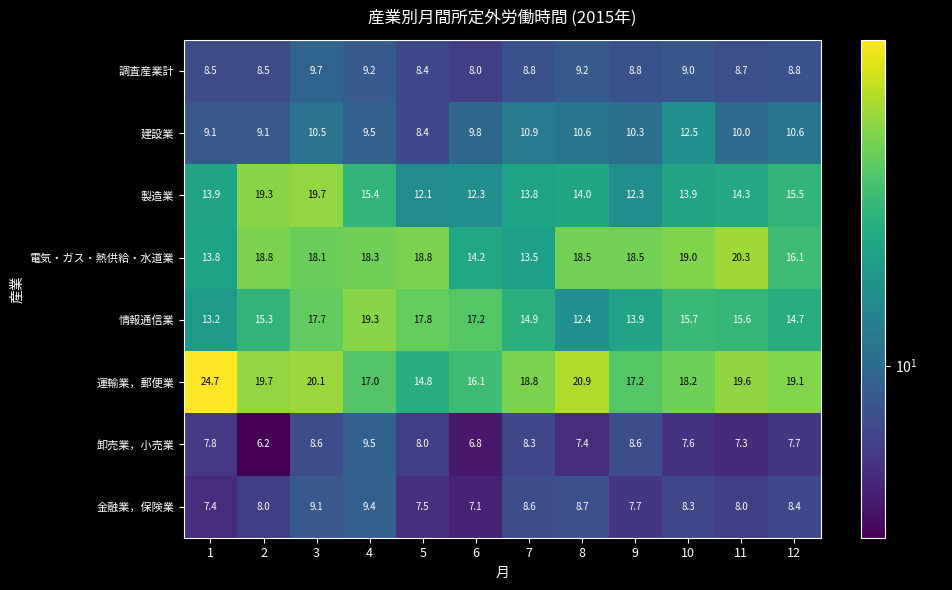

What is the sum of all 運輸業，郵便業 values?

226.2